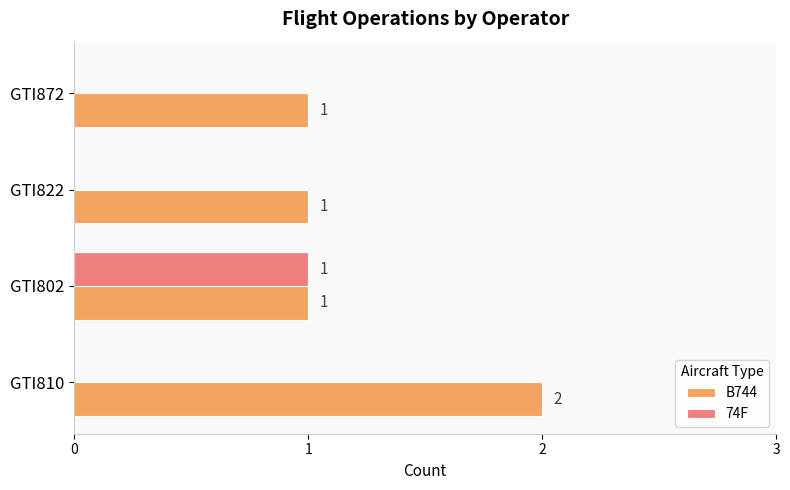

True or false: 74F has a value of 1 at GTI872.

False